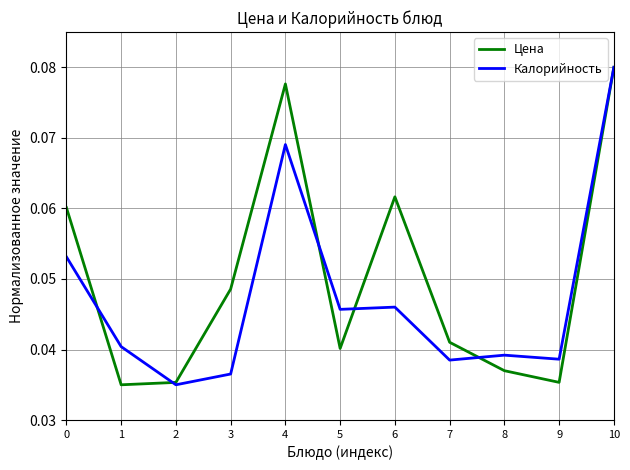

Is it true that Калорийность equals 0.1 at 7?

False